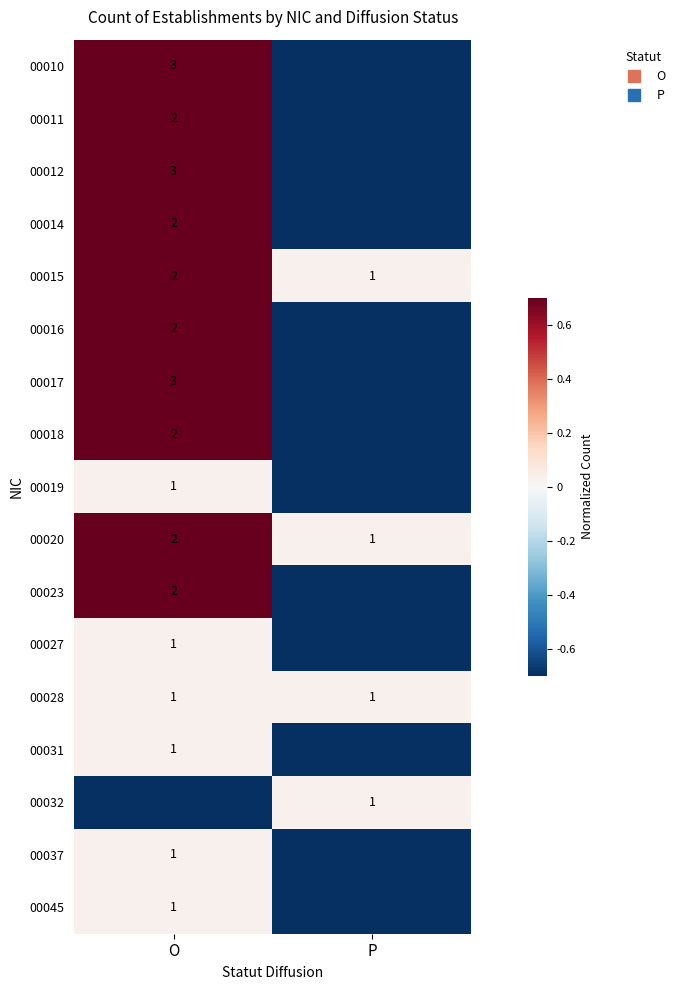

True or false: 00023 has a value of 0.7 at O.

True